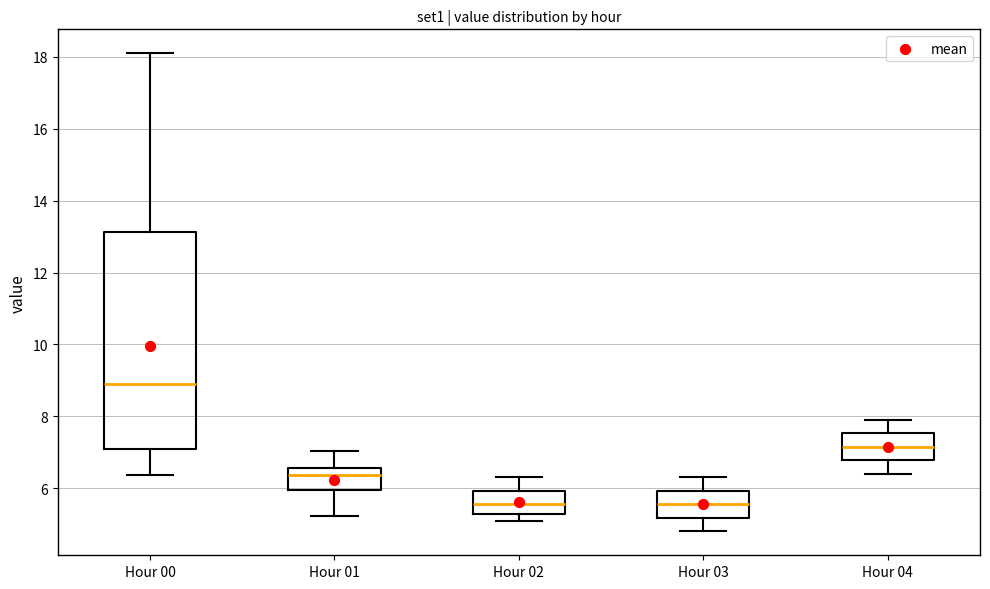

Reading left to right, transcribe this box plot: for each box, give where its median line is, the range the box spans, and where its two whiskers end, as read against the y-axis. The values are not printed on the chart, so give them approximately, as read against the axis.

Hour 00: median 9.0, box 7.2 to 13.2, whiskers 6.4 to 18.2
Hour 01: median 6.4, box 6.0 to 6.6, whiskers 5.2 to 7.0
Hour 02: median 5.6, box 5.2 to 6.0, whiskers 5.2 (just below the box's lower edge) to 6.4
Hour 03: median 5.6, box 5.2 to 6.0, whiskers 4.8 to 6.4
Hour 04: median 7.2, box 6.8 to 7.6, whiskers 6.4 to 8.0